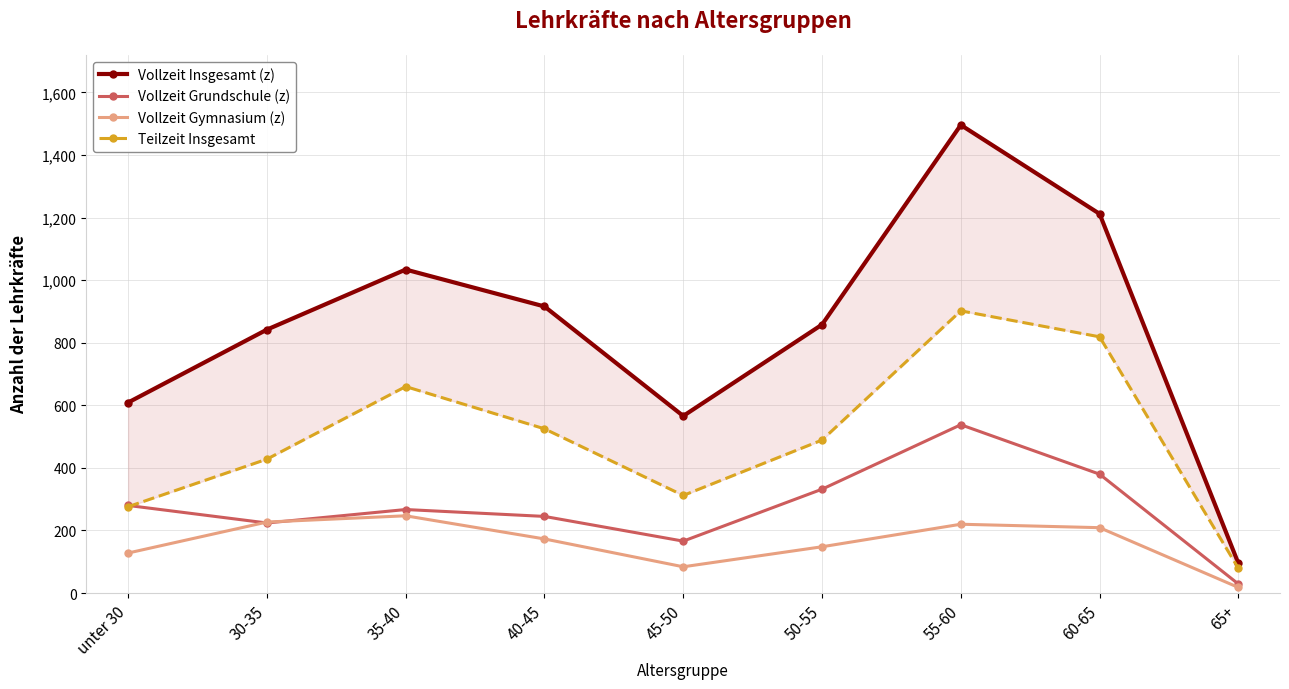

At how many categories does at least one series exceed 1217?

1